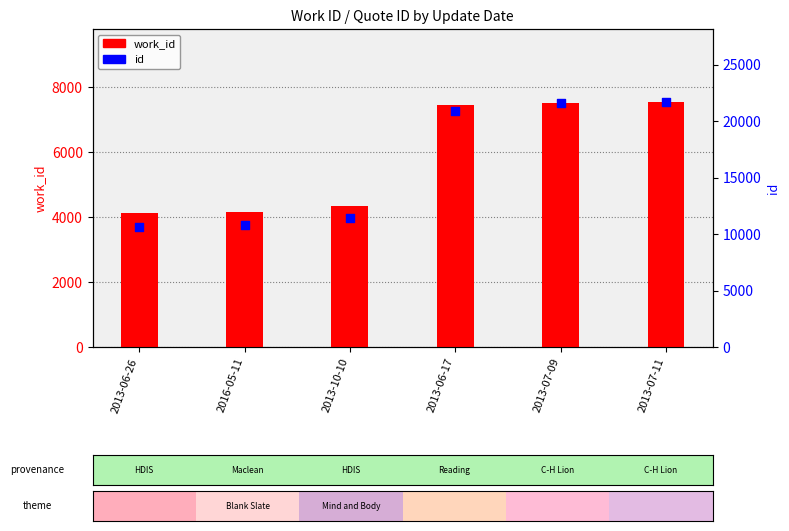

What is the total value across all series at 2013-07-11?

29196